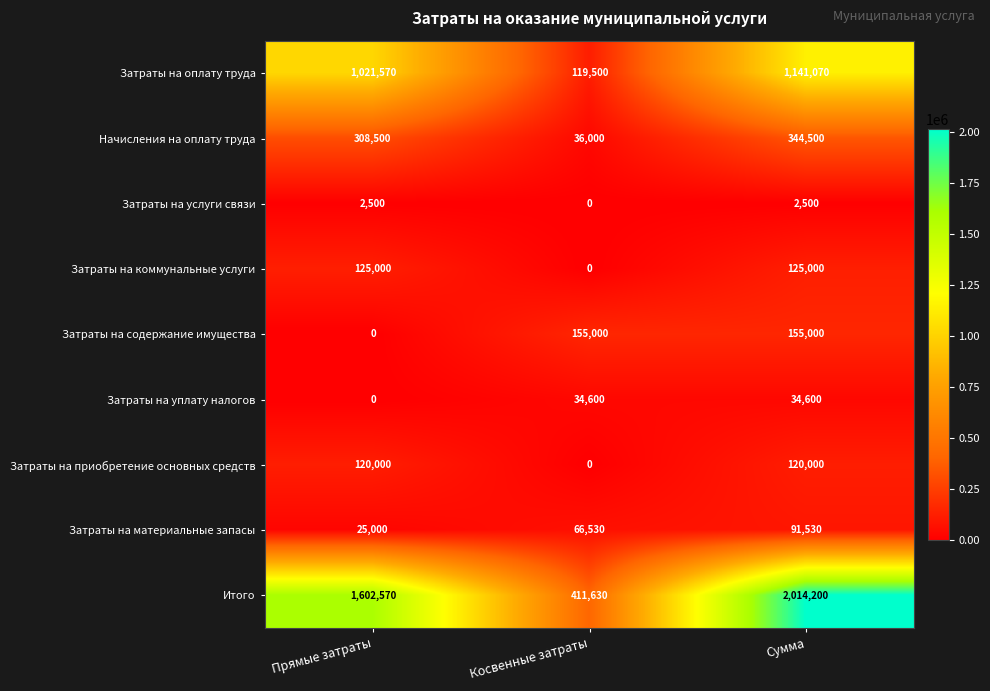

At how many categories does at least one series exceed 1063509?

2